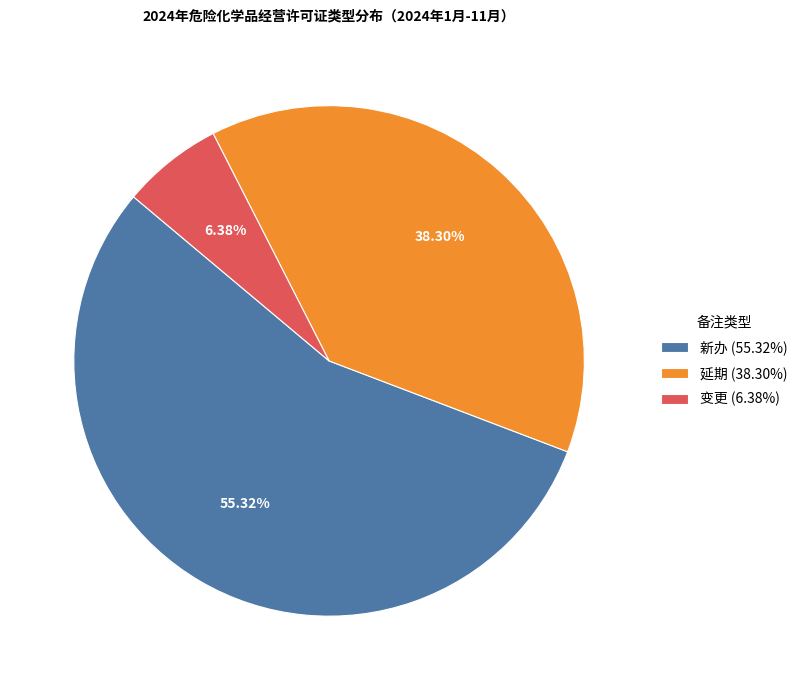

The 延期 slice represents 50% of the pie. True or false?

False